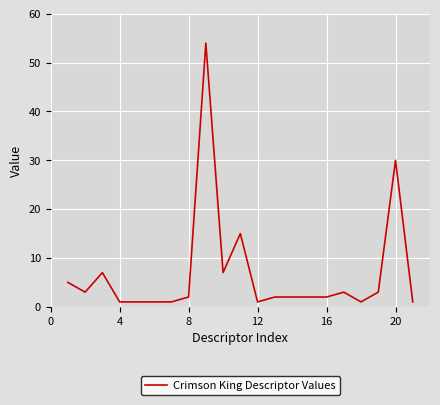

Reading left to right, list all the values displayed in this chart.

5	3	7	1	1	1	1	2	54	7	15	1	2	2	2	2	3	1	3	30	1